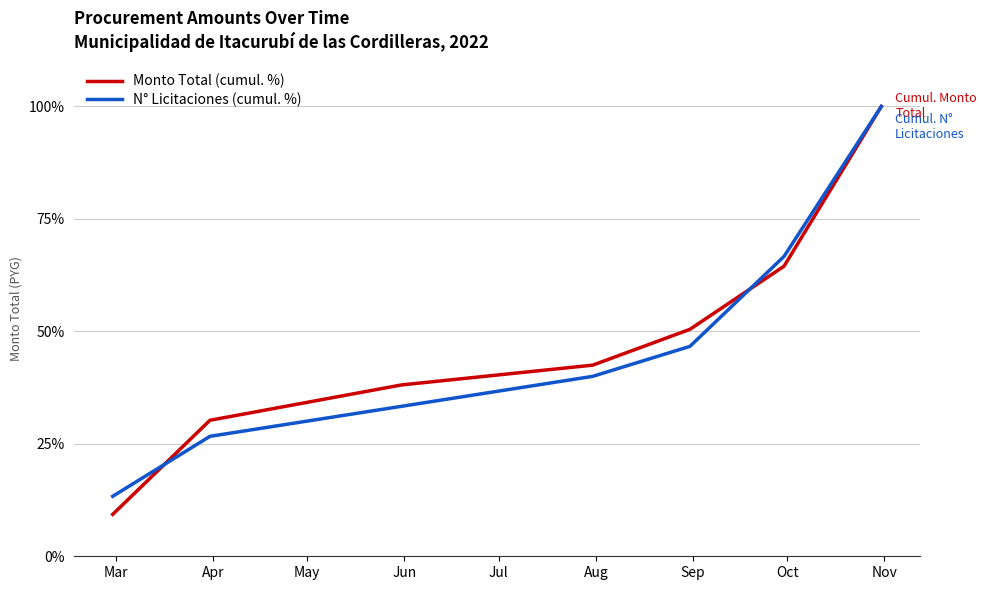

What is the maximum value for Monto Total (cumul. %)?

100.0